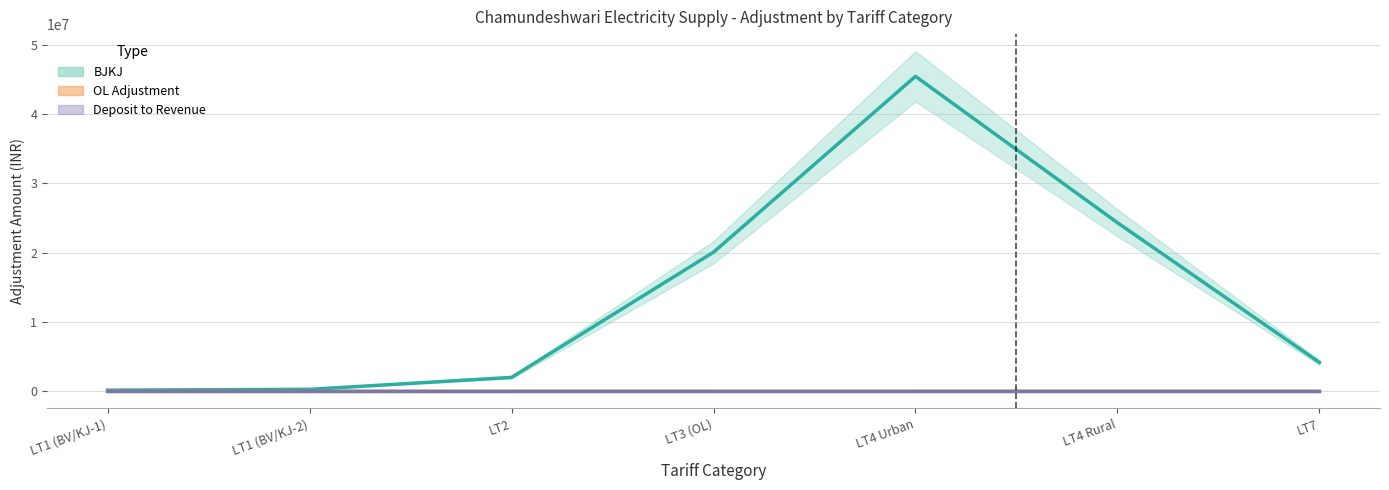

At how many categories does at least one series exceed 9391400?

3